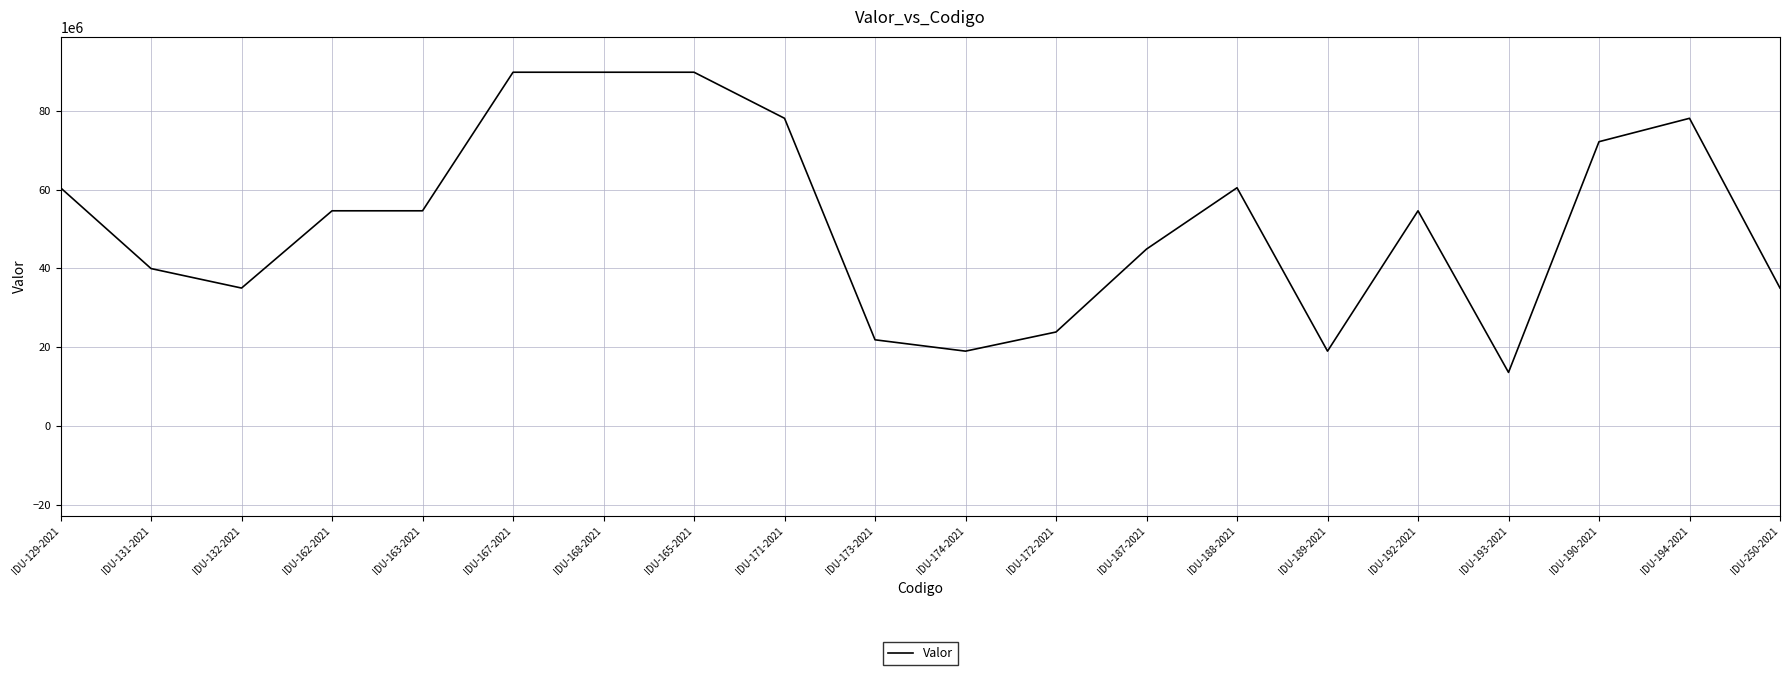

What is the minimum value shown in the chart?

13590000